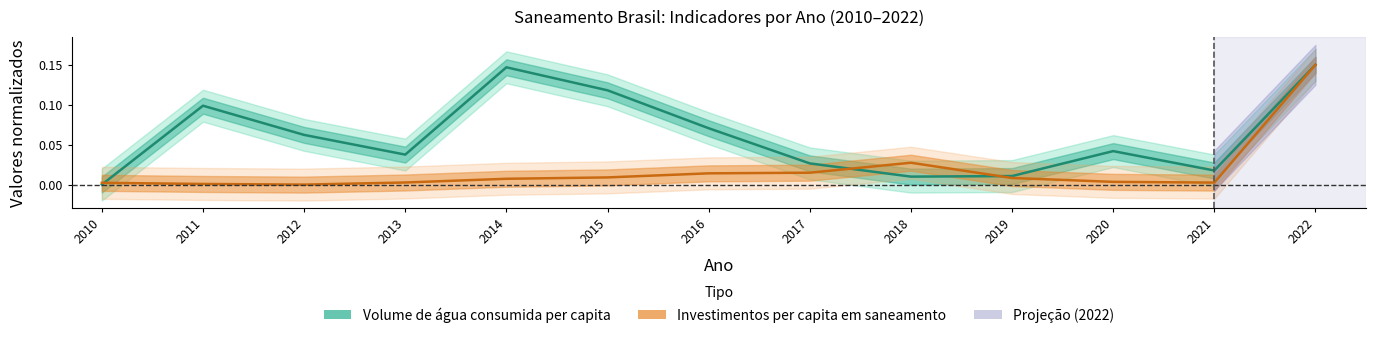

The value of Volume de água consumida per capita (l/hab/dia) at 2021 is 0.0. True or false?

True